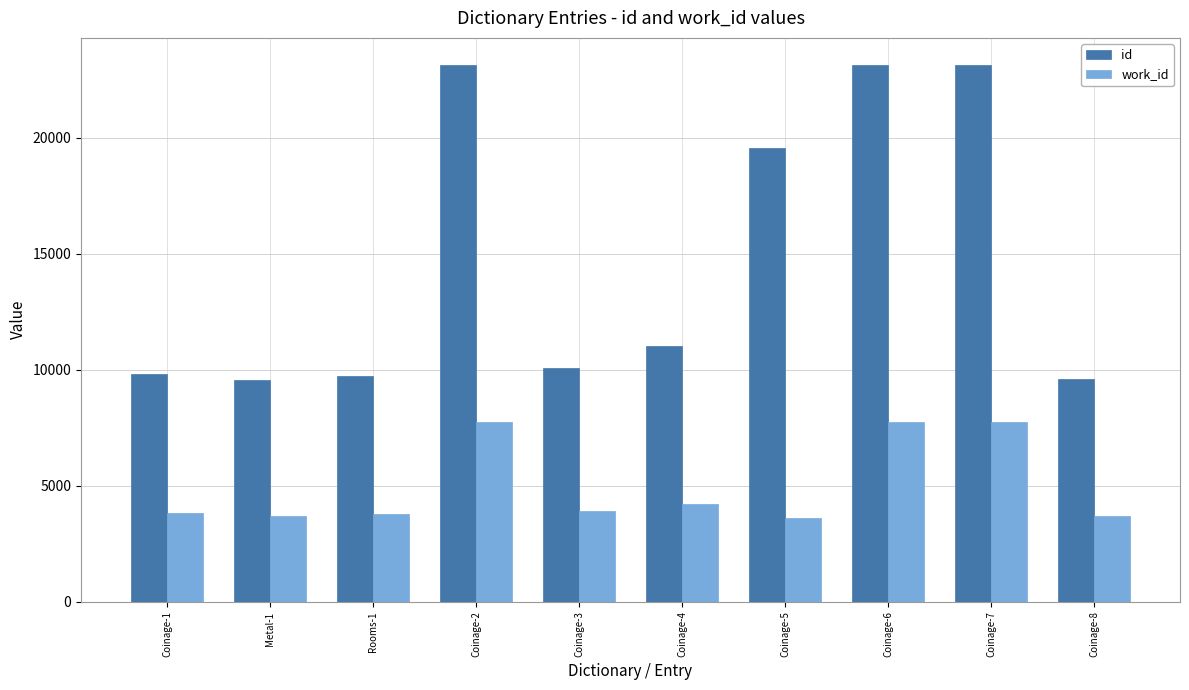

How many bars are there in total?

20